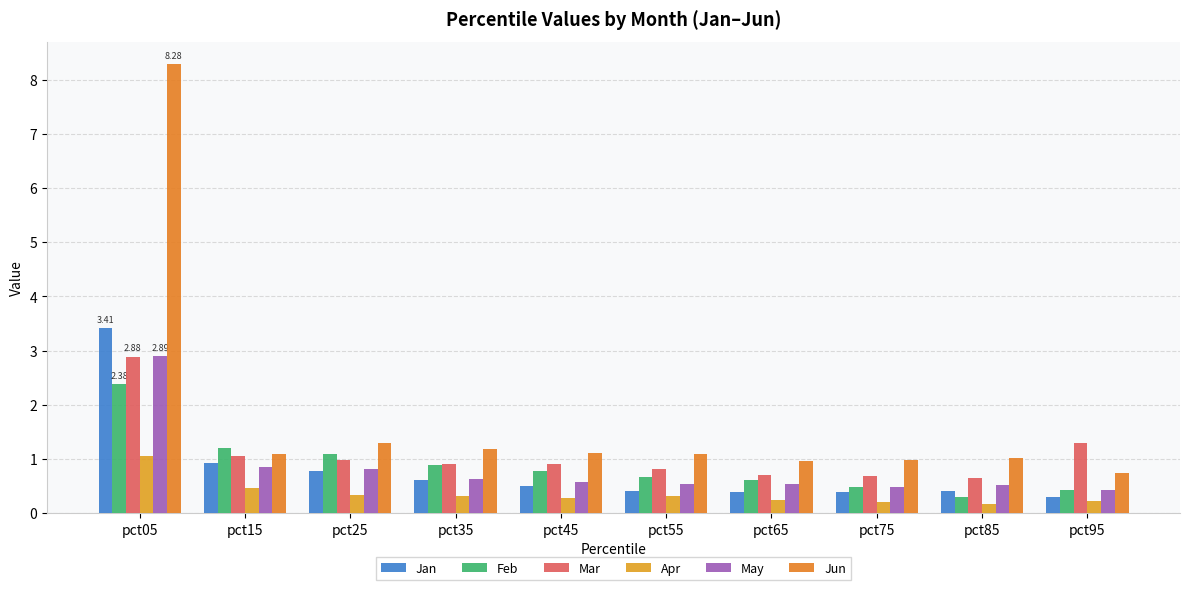

The value of Feb at pct35 is 0.9. True or false?

True